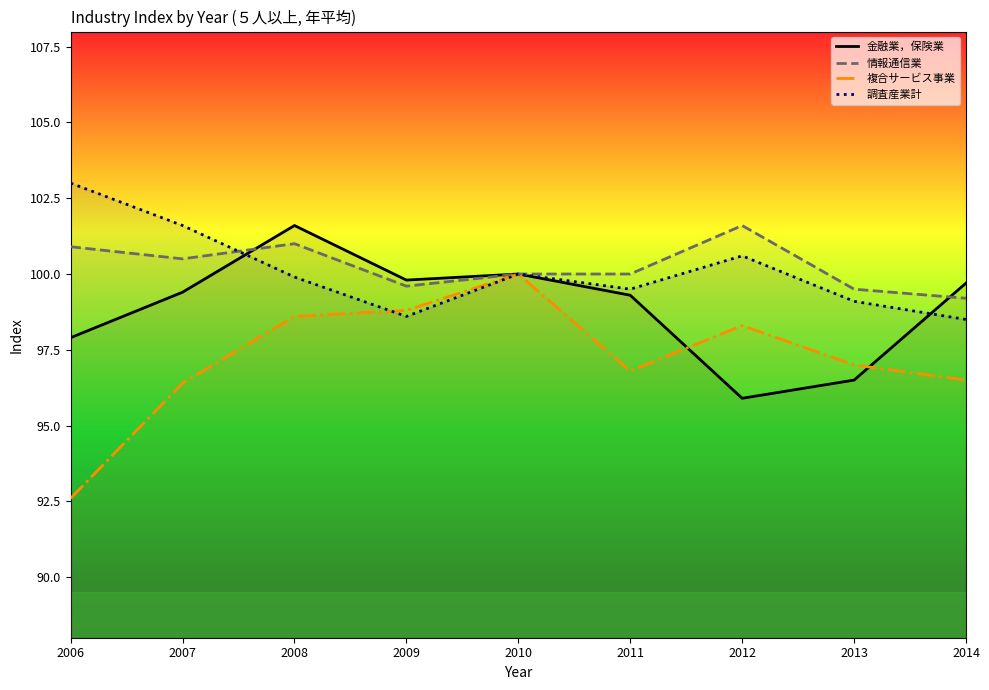

Rank the series by their maximum value, from highest to lowest.

調査産業計, 金融業，保険業, 情報通信業, 複合サービス事業